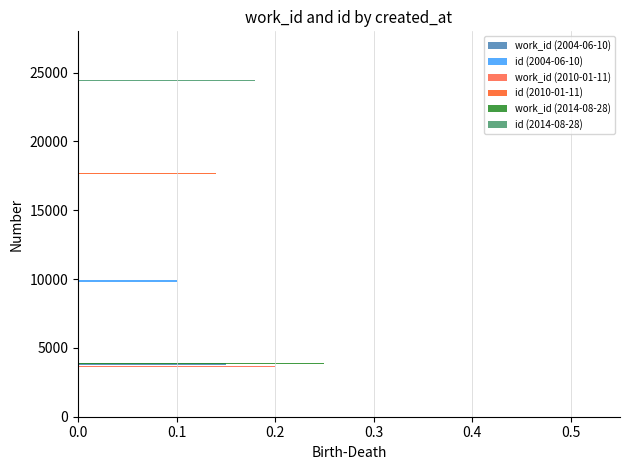

Where does the work_id series first go above 3829?

2014-08-28